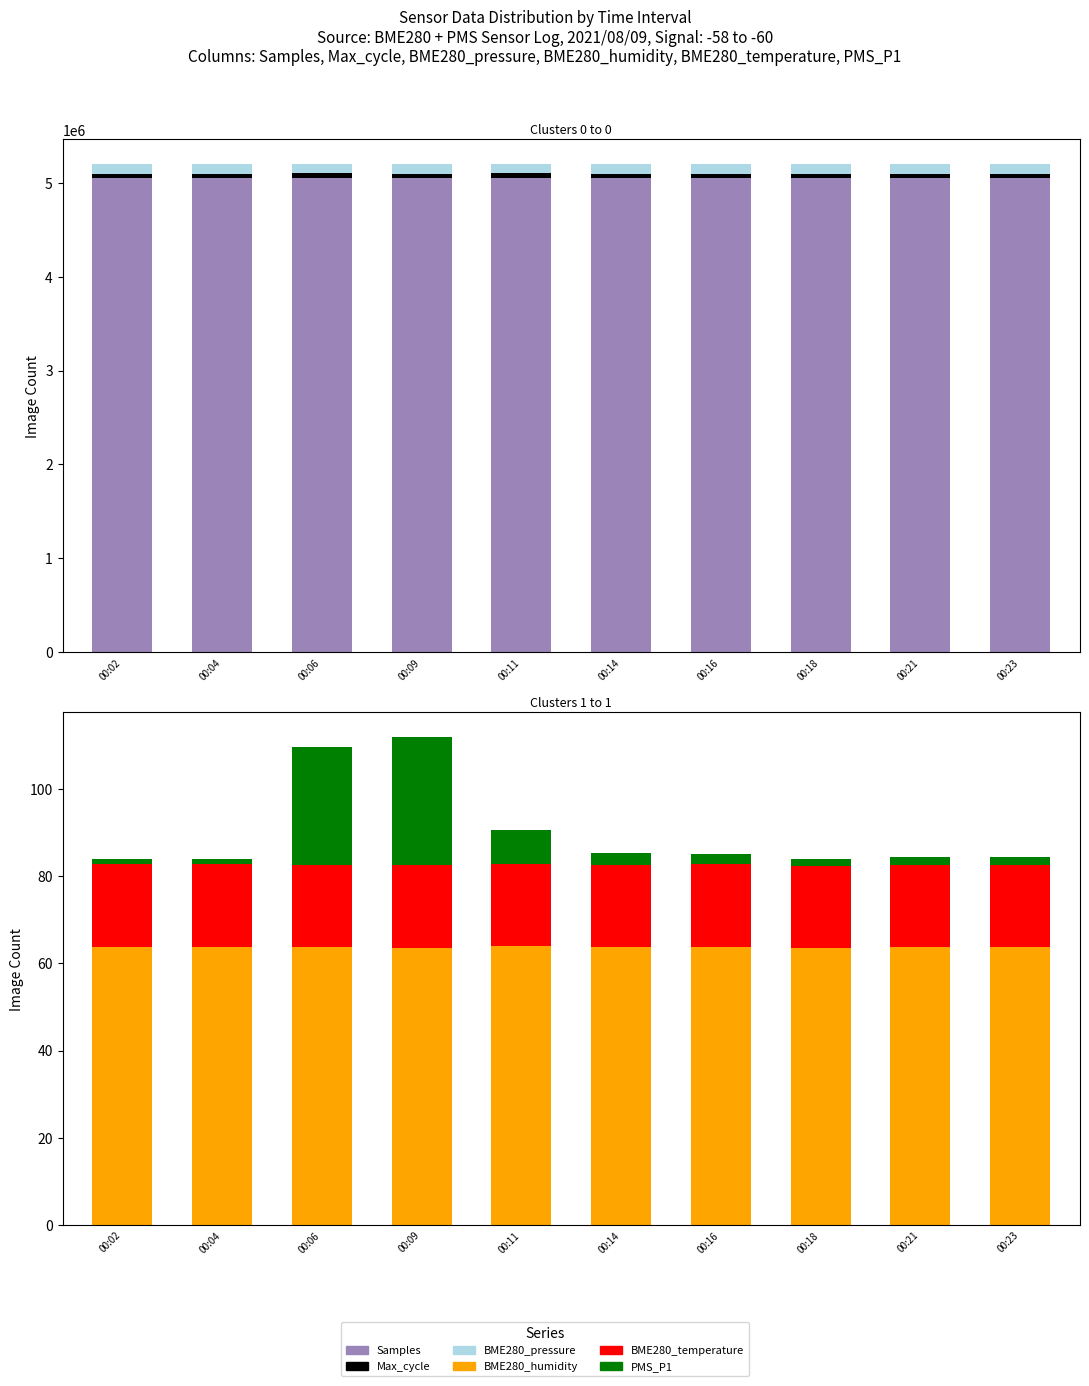

The value of BME280_humidity at 00:09 is 63.5. True or false?

True